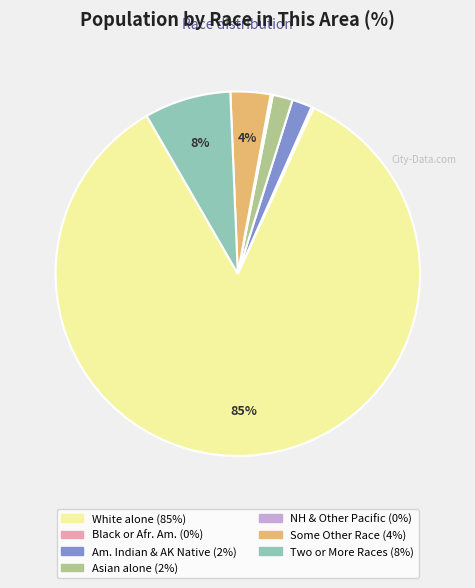

To the nearest percent, what is the average slice percentage?

14%